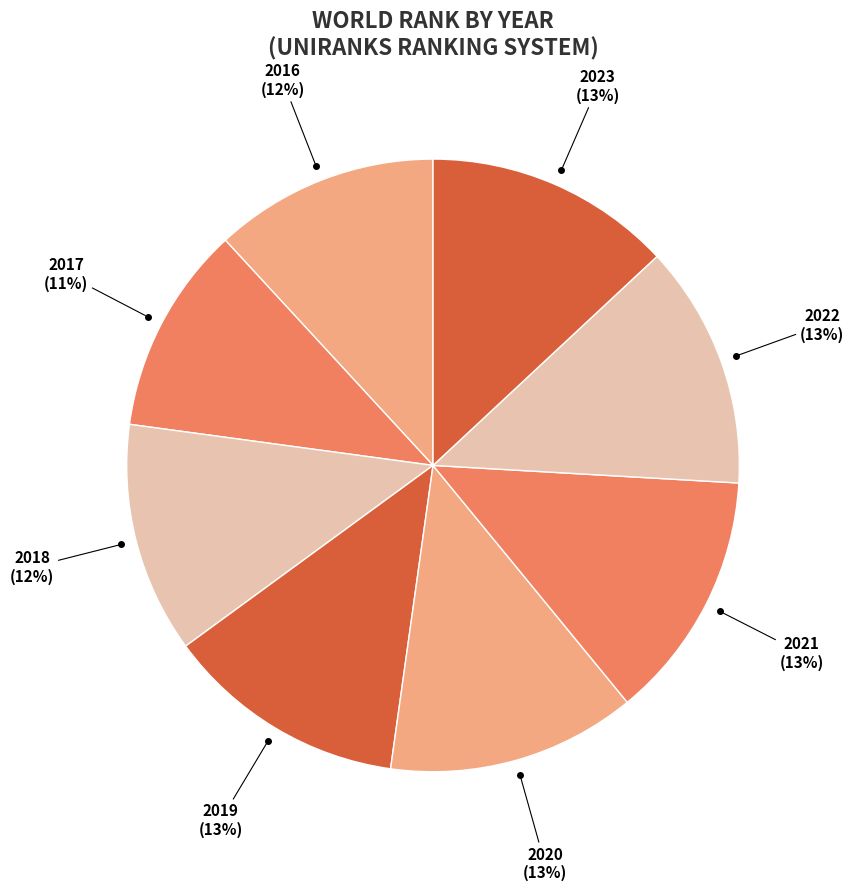

Between 2018 and 2022, which is larger?

2022